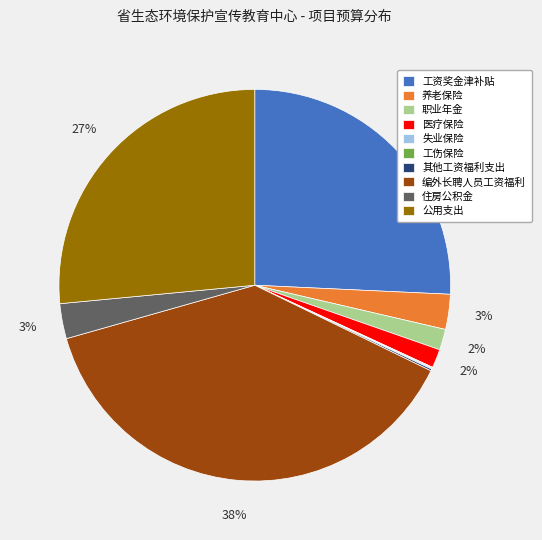

Which has a higher value, 公用支出 or 住房公积金?

公用支出